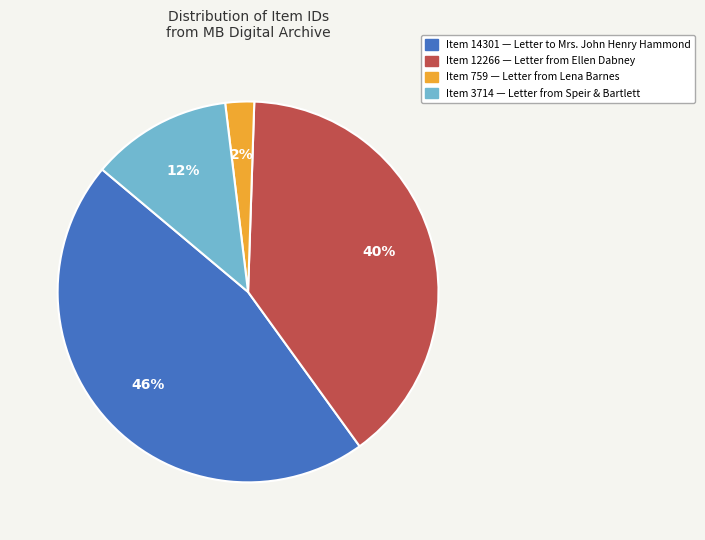

Does any single category account for the majority?

No